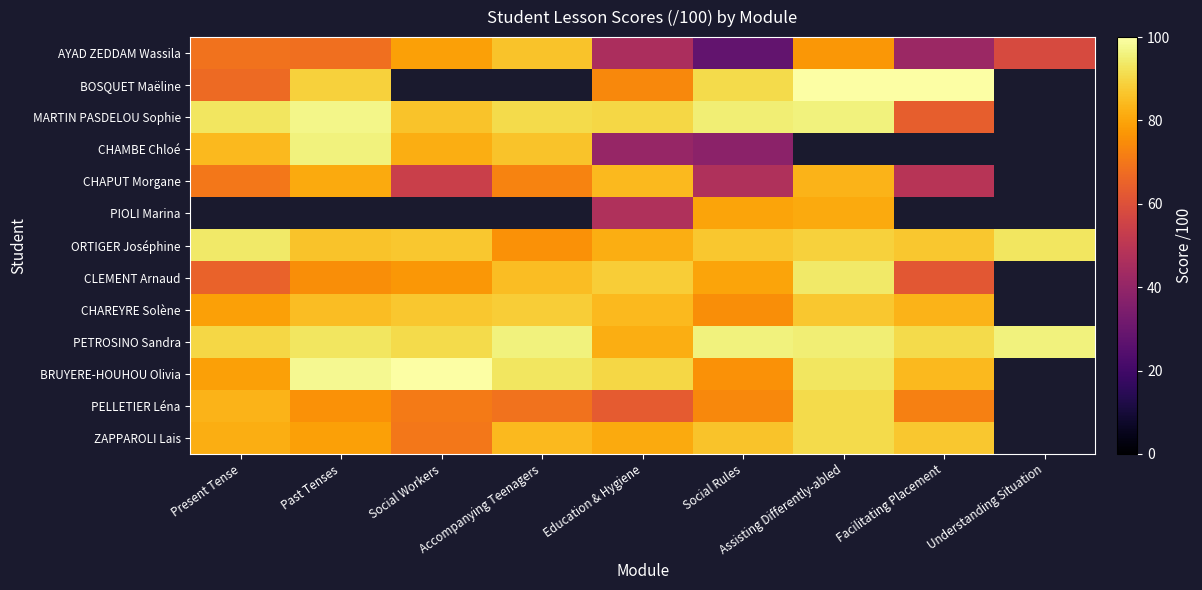

At how many categories does at least one series exceed 54?

9